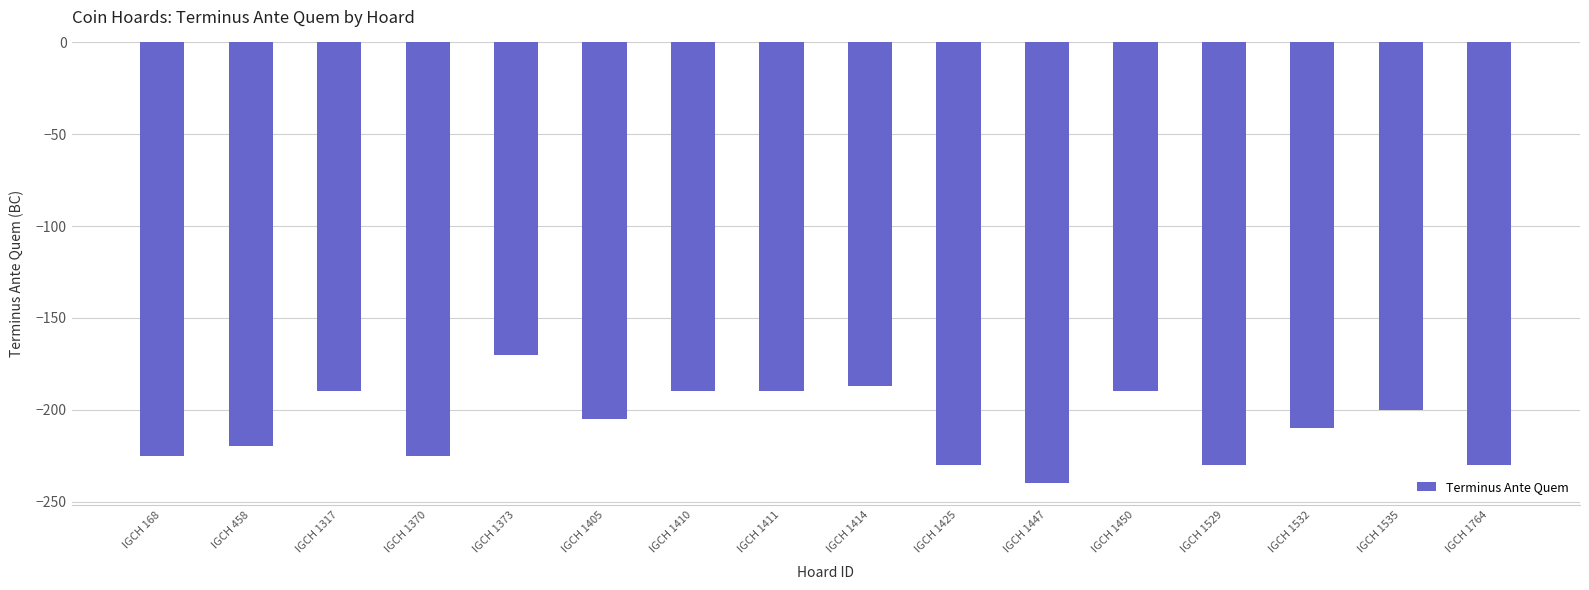

What is the value of the 7th bar from the left?

-190